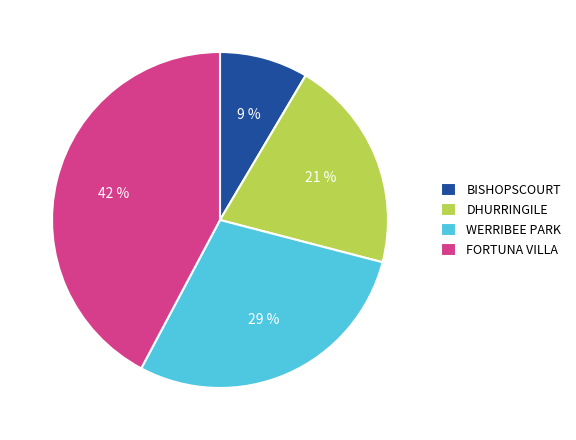

Rank the categories by value from highest to lowest.

FORTUNA VILLA, WERRIBEE PARK, DHURRINGILE, BISHOPSCOURT